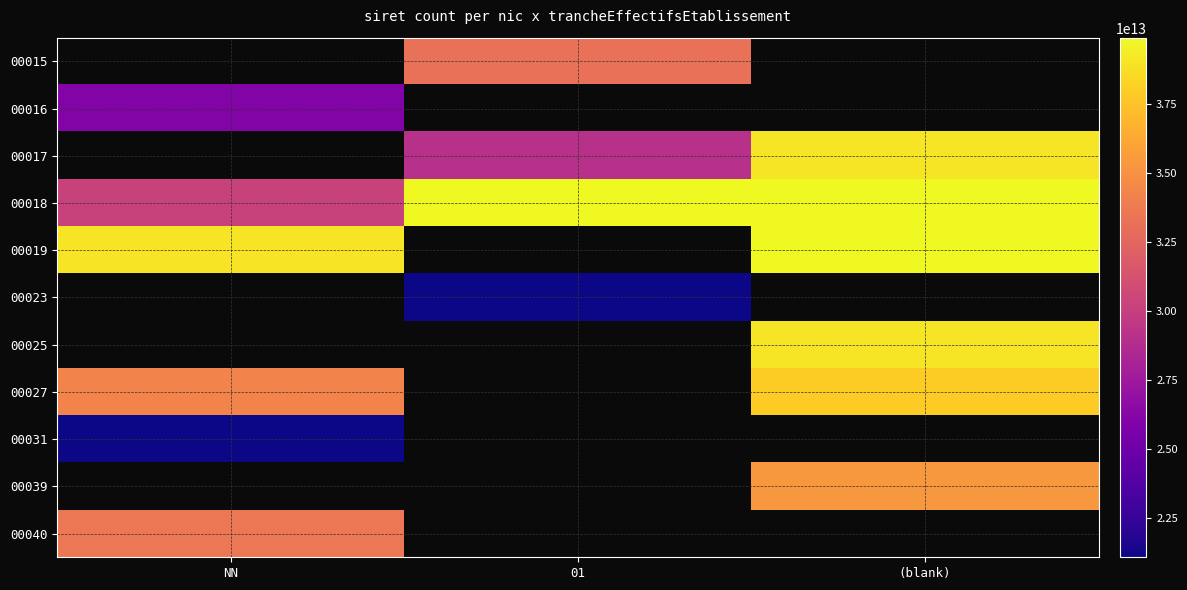

How many positive values does the 00040 series have?

1